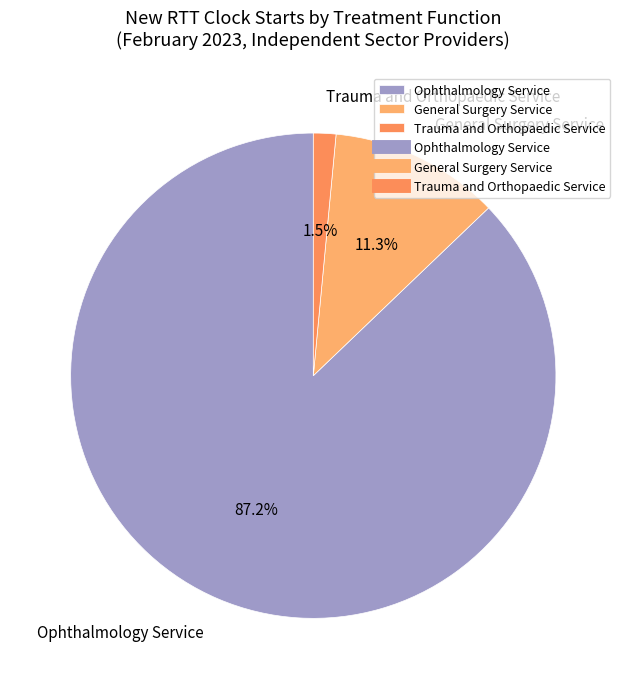

What is the largest slice in the pie chart?

Ophthalmology Service